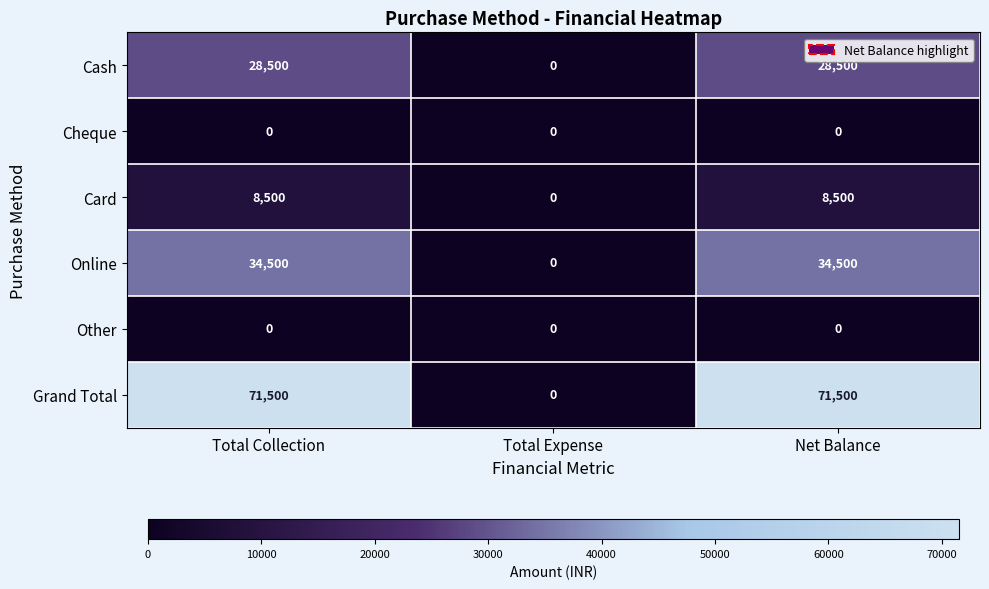

Reading right to left, list all the values displayed in this chart.

Cash: Net Balance=28500	Total Expense=0	Total Collection=28500
Cheque: Net Balance=0	Total Expense=0	Total Collection=0
Card: Net Balance=8500	Total Expense=0	Total Collection=8500
Online: Net Balance=34500	Total Expense=0	Total Collection=34500
Other: Net Balance=0	Total Expense=0	Total Collection=0
Grand Total: Net Balance=71500	Total Expense=0	Total Collection=71500